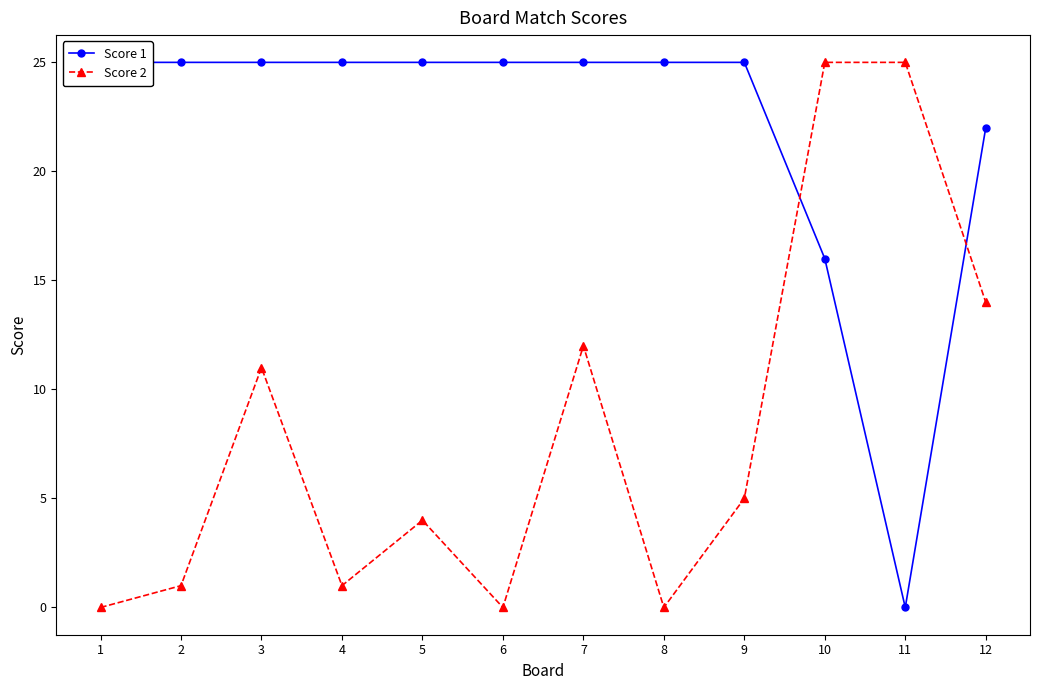

Rank the series at 11 from lowest to highest value.

Score 1, Score 2